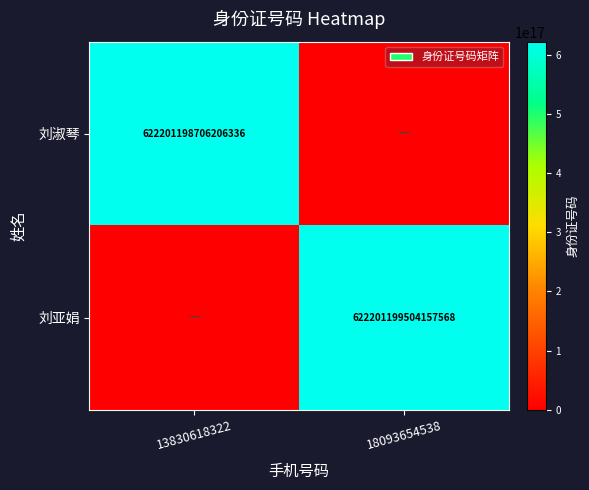

What is the difference between the highest and lowest values at 13830618322?

622201198706206336